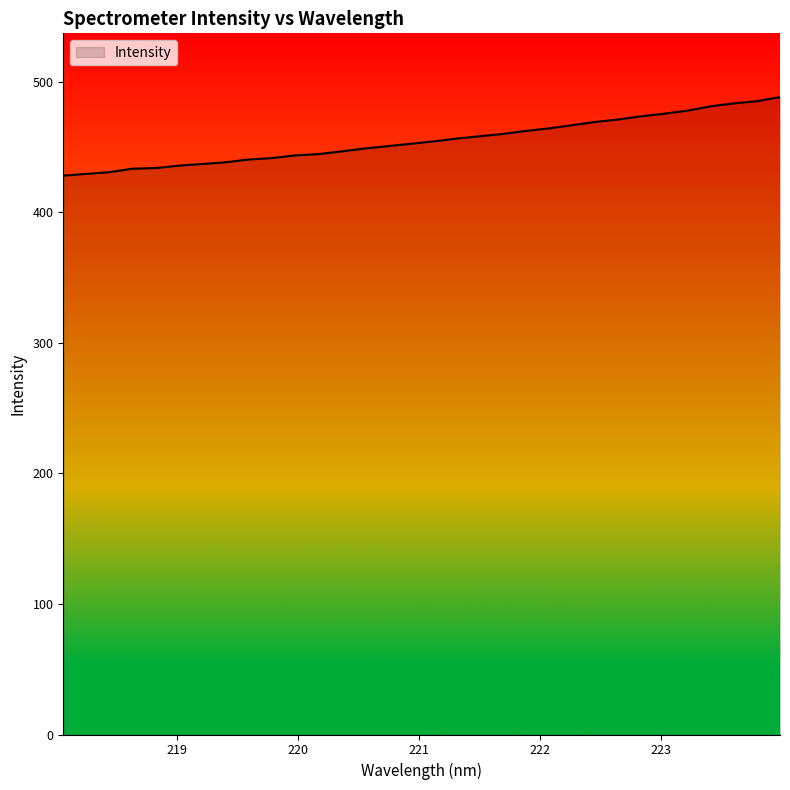

What is the maximum value shown in the chart?

488.2